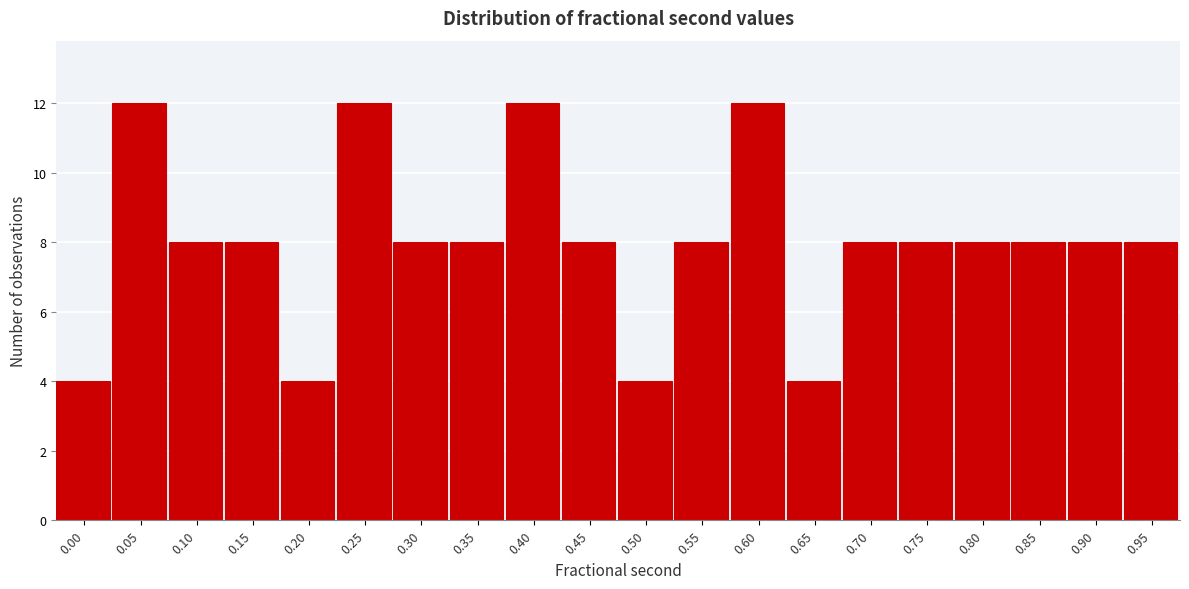

Reading right to left, list all the values displayed in this chart.

8	8	8	8	8	8	4	12	8	4	8	12	8	8	12	4	8	8	12	4